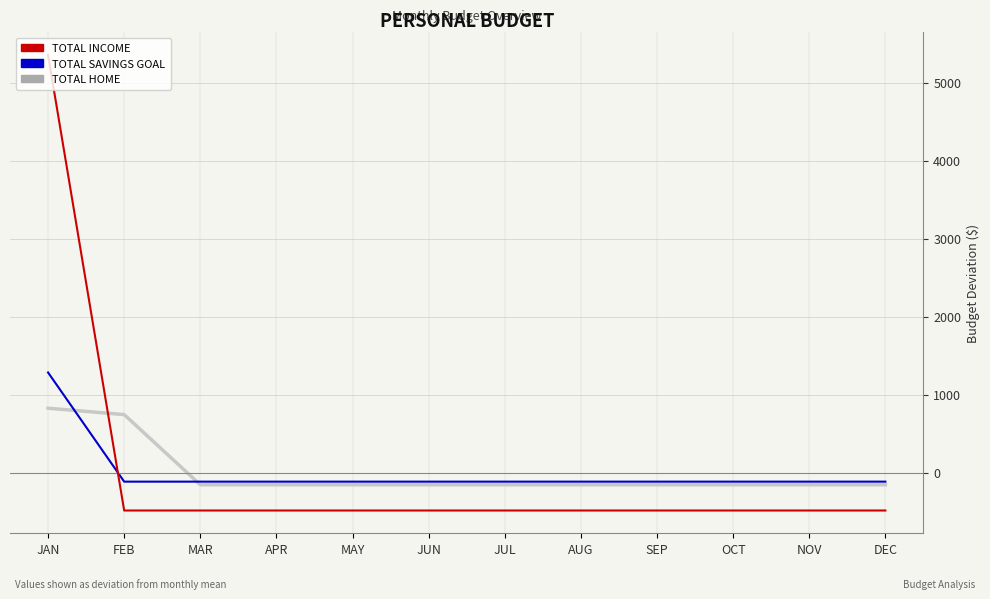

Is the value of TOTAL SAVINGS GOAL at MAR greater than the value of TOTAL INCOME at DEC?

Yes